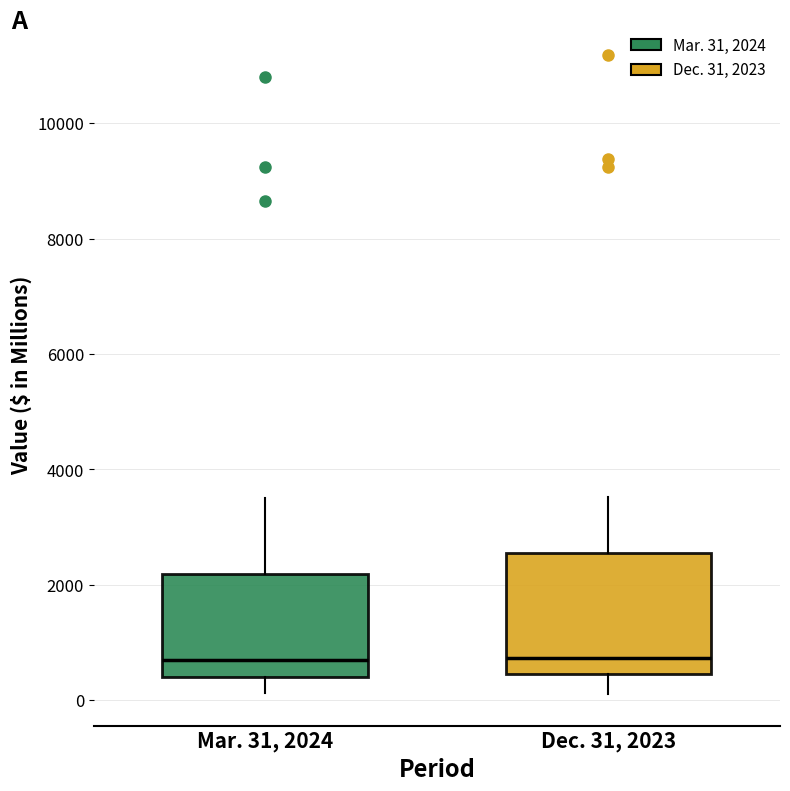

Where is the upper edge of the box for Dec. 31, 2023 on the y-axis? The values are not printed on the chart, so give them approximately, as read against the axis.

2600